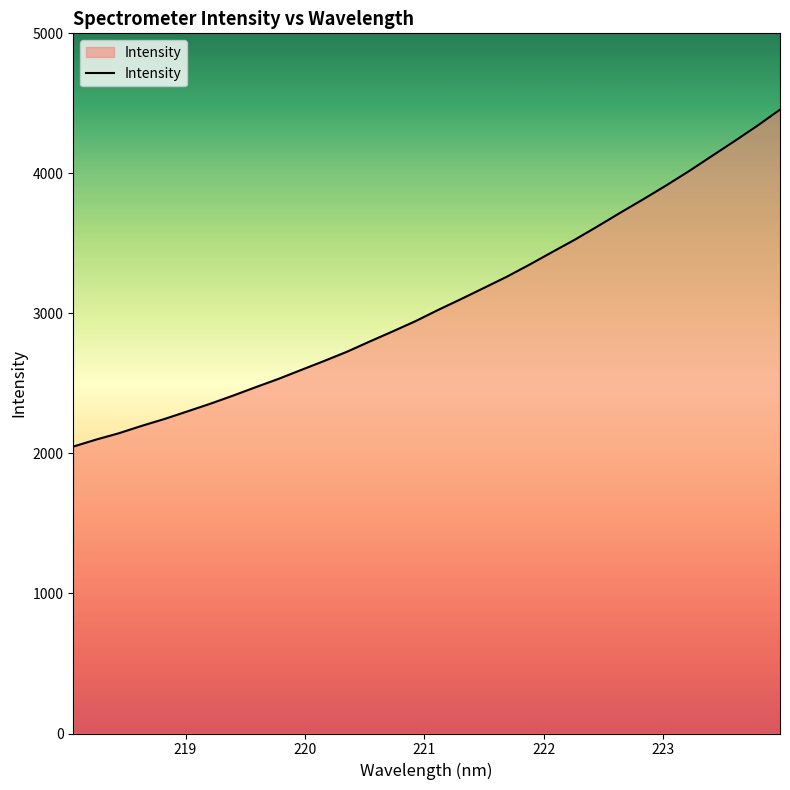

Count the number of data series in this chart.

1